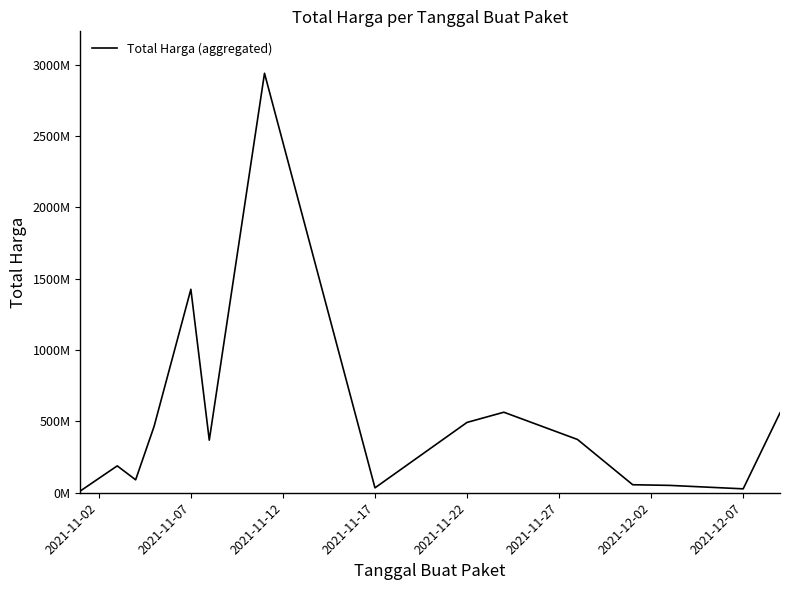

How many interior local valleys (lower than both neighbors) does the data have?

4